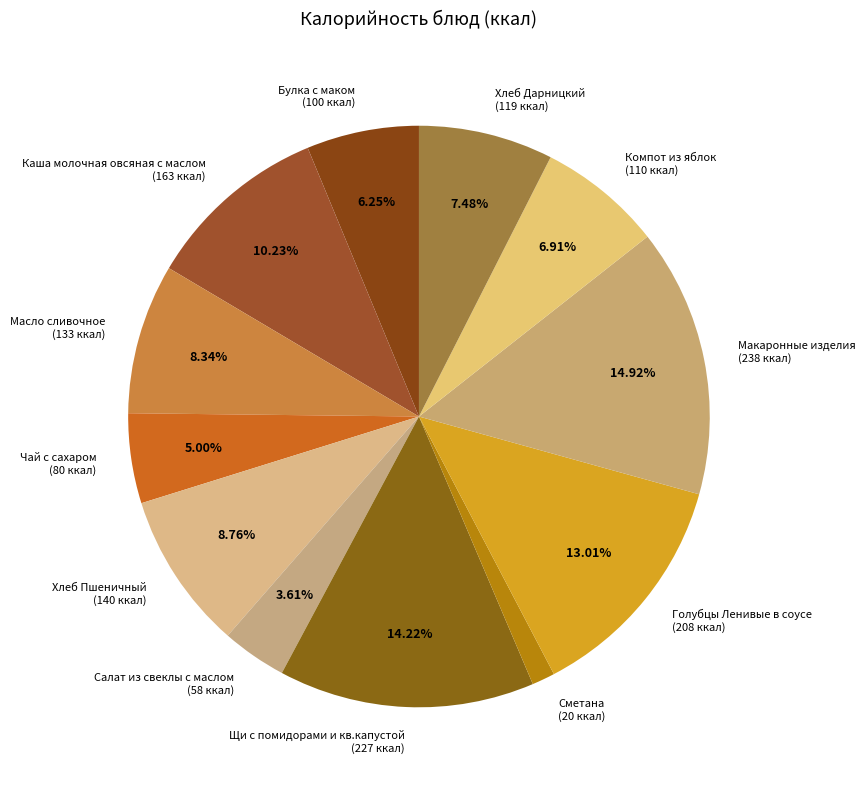

Do Чай с сахаром (80 ккал) and Каша молочная овсяная с маслом (163 ккал) together represent more than half of the pie?

No